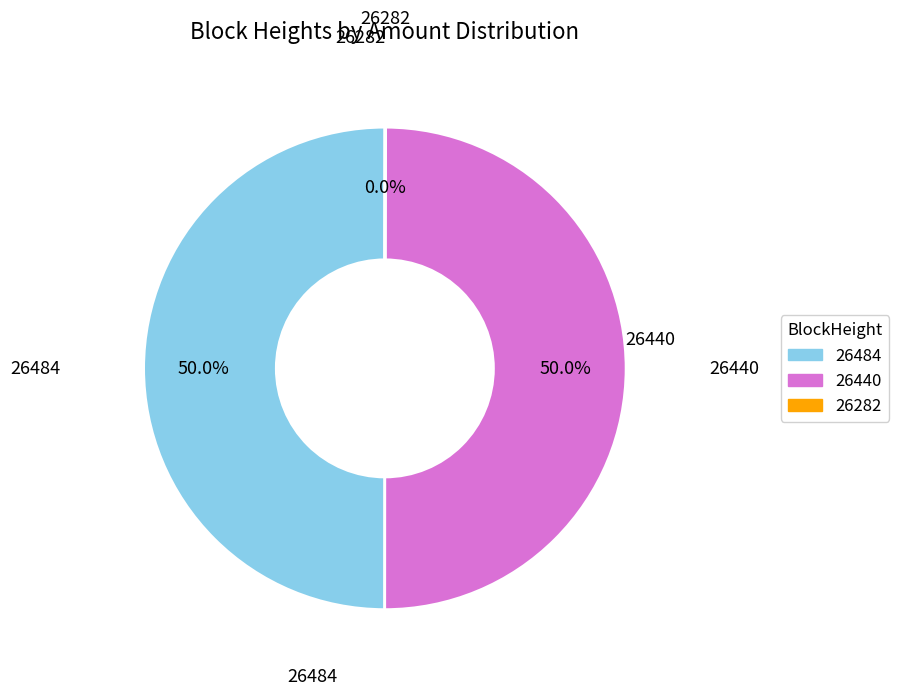

How much of the chart is everything except 26440?

50.0%